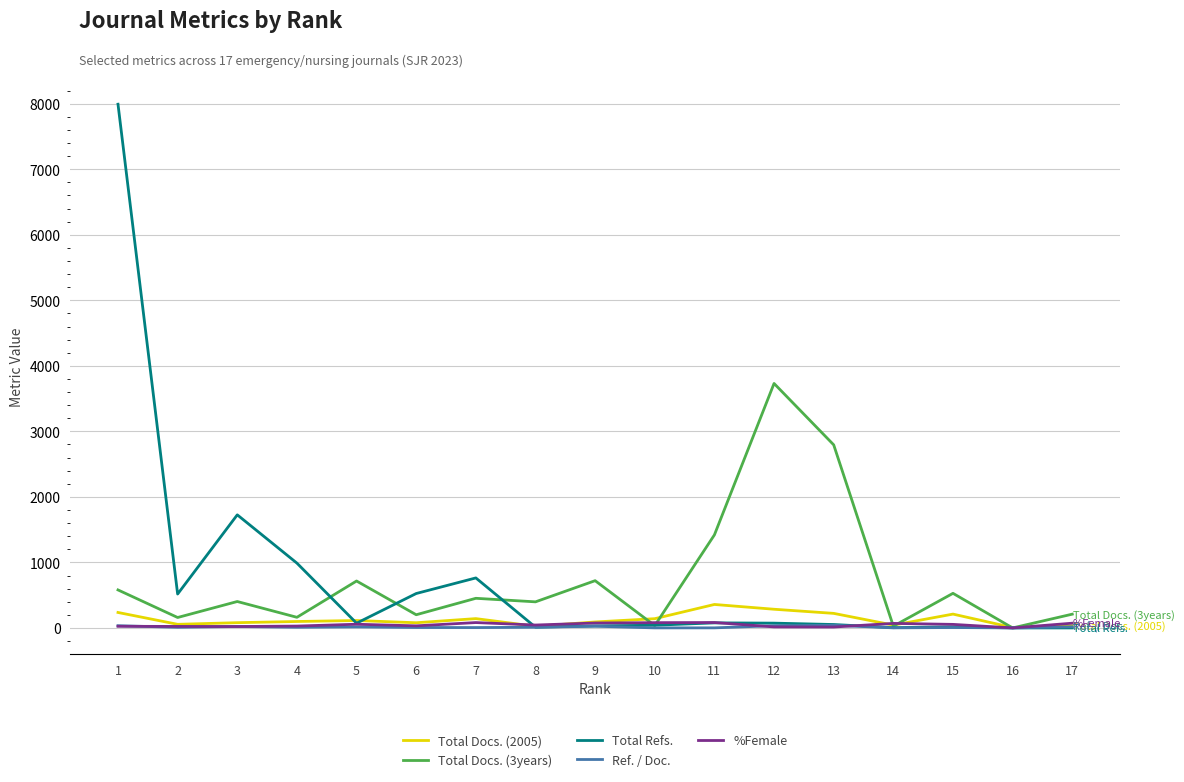

Is the value of Total Refs. at 2 greater than the value of Total Docs. (2005) at 12?

Yes